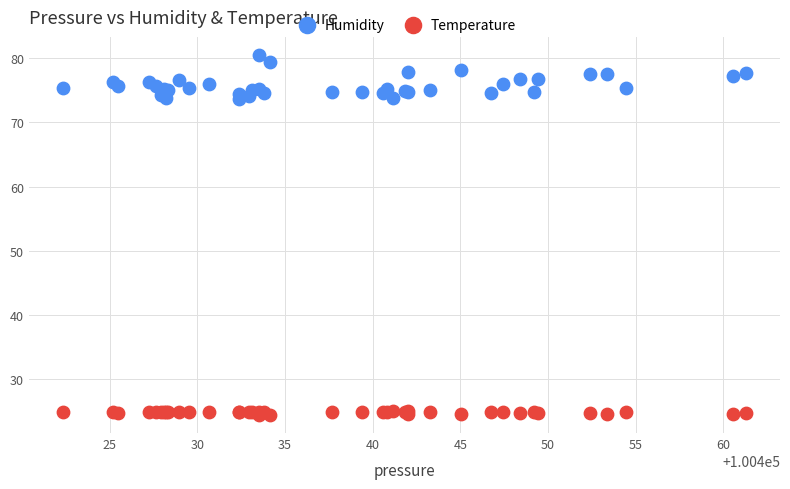

Which series has the widest spread of Y values?

Humidity